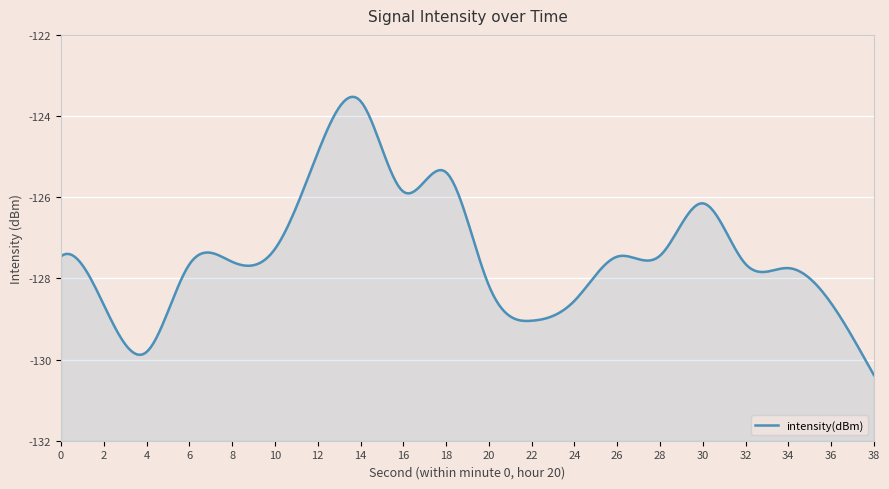

The chart shows a value of -127.7 at 34. True or false?

True